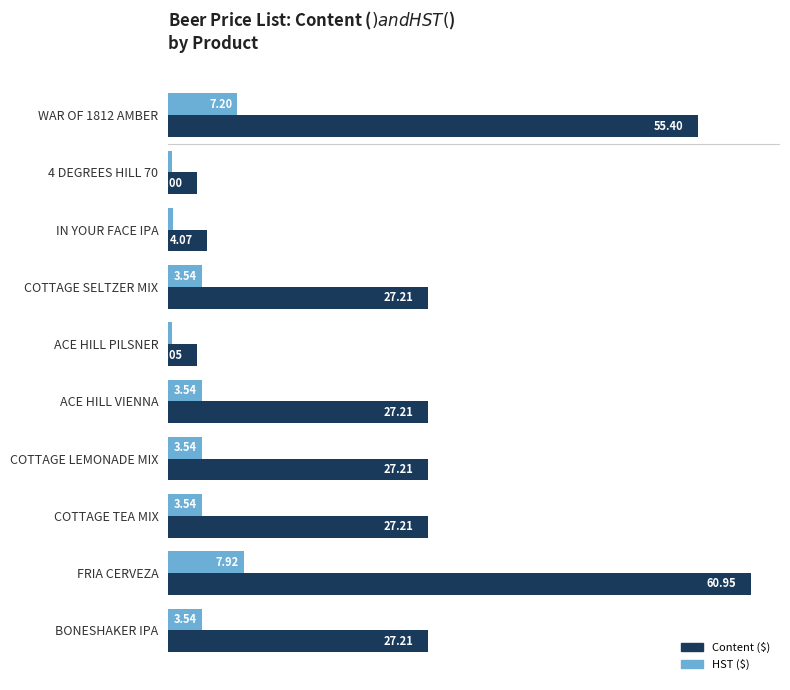

Which series changed the most between WAR OF 1812 AMBER and BONESHAKER IPA?

Content ($)